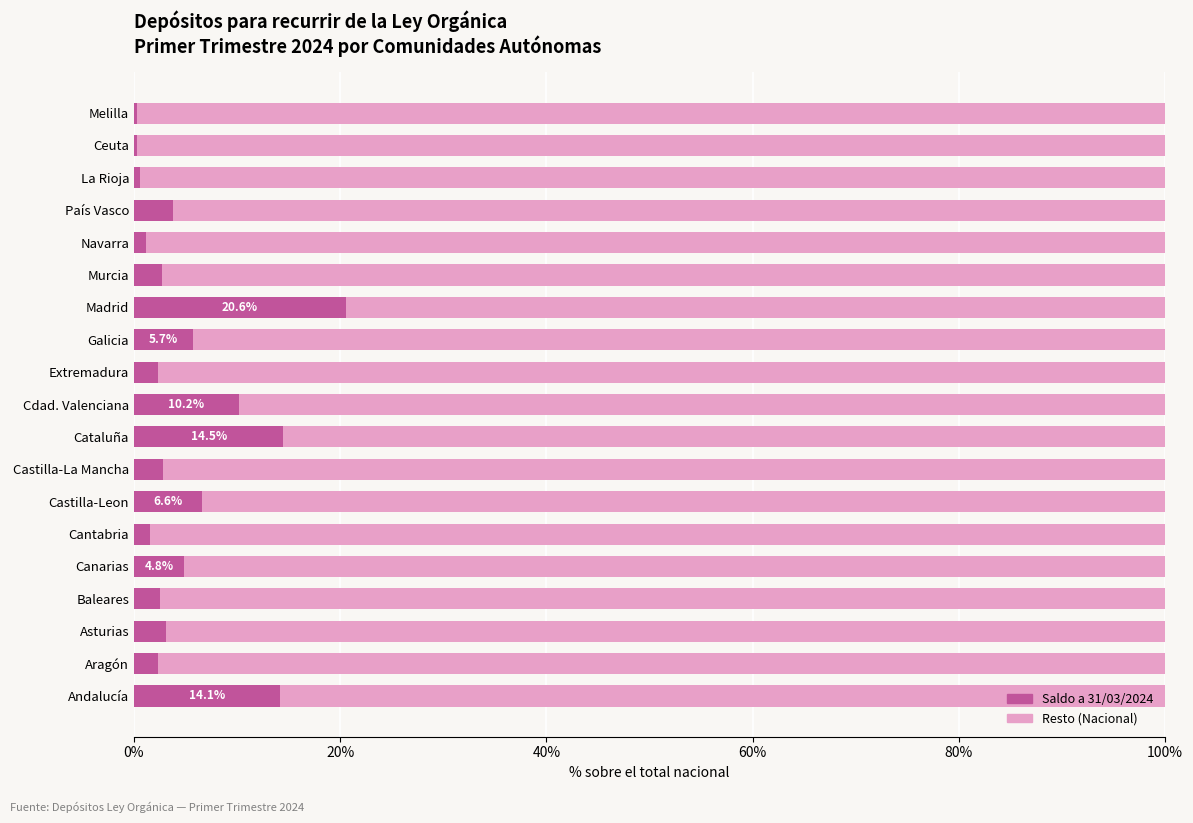

Which category has the highest value in the Saldo a 31/03/2024 series?

Madrid